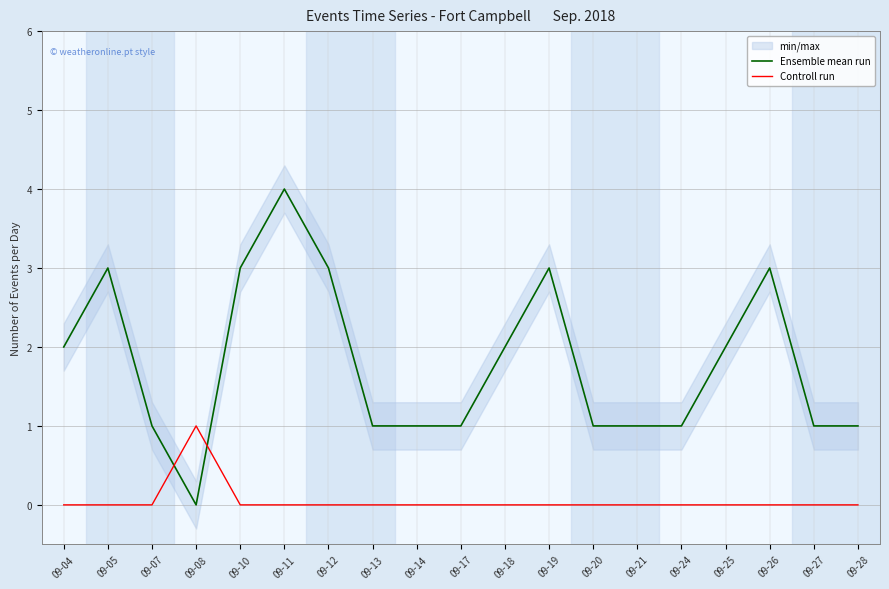

Where does the Ensemble mean run series first go above 1?

09-04